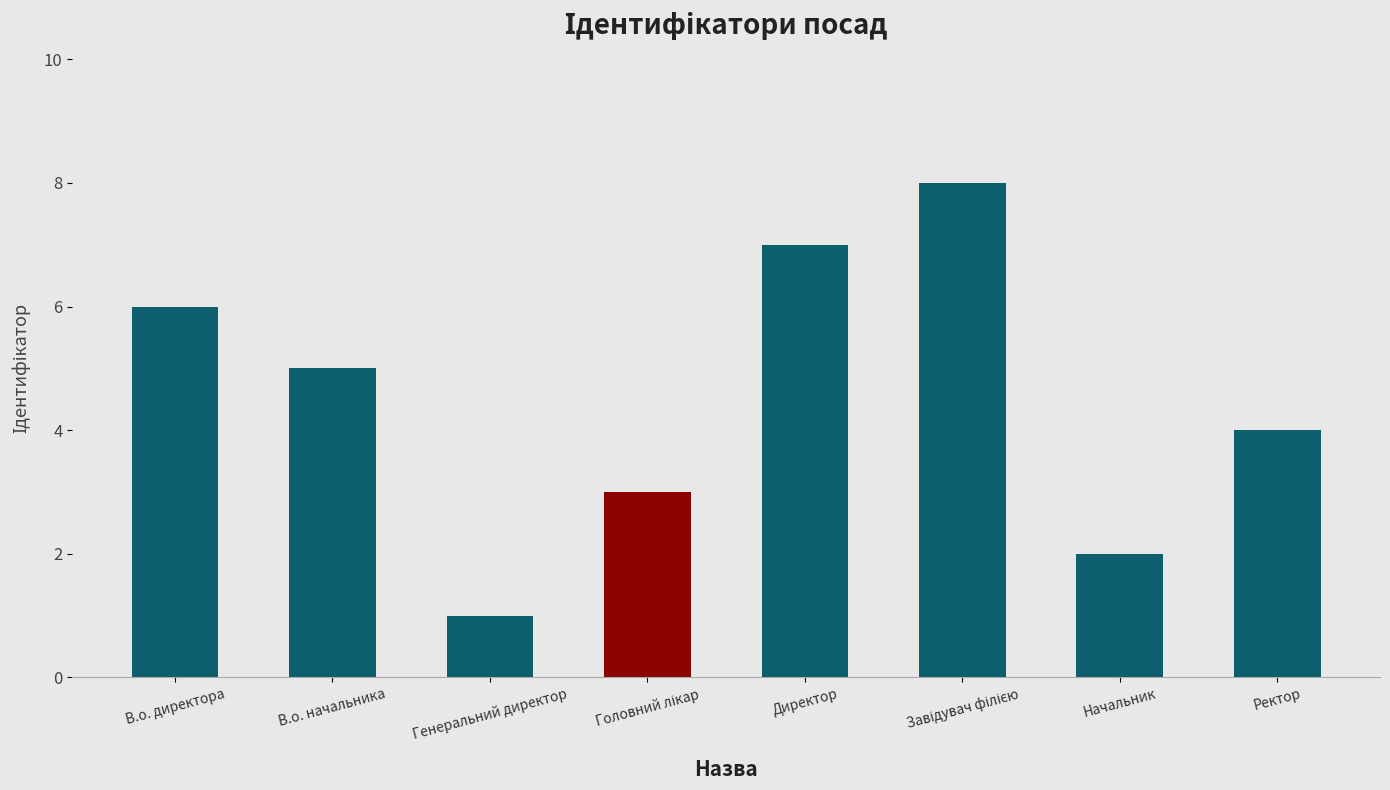

The value at Ректор is 4. True or false?

True